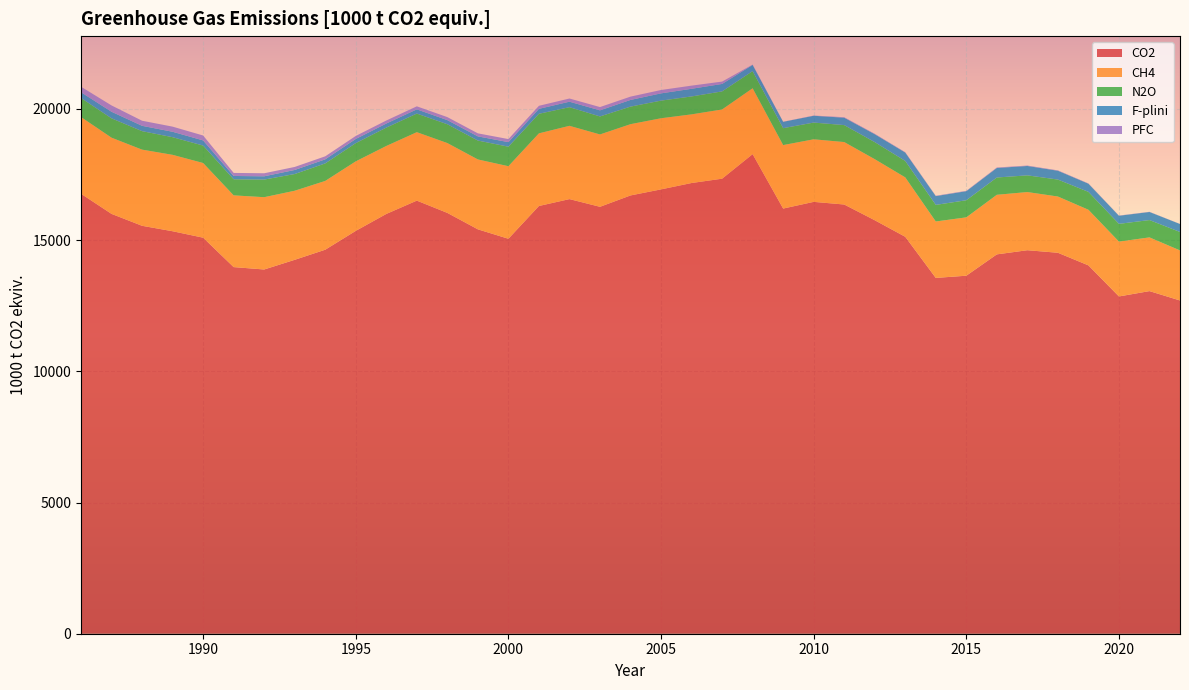

Reading right to left, list all the values displayed in this chart.

CO2: 12701.3	13058.9	12854.9	14039.4	14519.9	14616.7	14458.4	13645.5	13561.3	15128.3	15759.6	16358.8	16459.7	16204.1	18278.5	17343.0	17178.1	16935.6	16704.6	16271.5	16564.7	16302.8	15053.8	15412.5	16039.0	16507.0	15999.4	15354.2	14636.1	14251.2	13882.6	13973.4	15094.5	15340.4	15547.4	16001.3	16767.3
CH4: 1907.9	2047.0	2090.4	2119.5	2143.6	2217.0	2271.4	2223.8	2150.8	2264.8	2327.7	2380.8	2384.6	2420.0	2511.6	2638.8	2617.1	2711.0	2716.6	2758.3	2793.7	2768.7	2764.9	2663.9	2662.1	2609.3	2591.0	2649.9	2621.7	2632.5	2755.3	2733.8	2846.1	2911.9	2903.0	2904.7	2924.9
N2O: 703.3	660.7	676.5	682.1	646.4	636.7	658.6	652.7	632.8	626.1	650.3	646.6	637.7	644.6	653.5	688.5	683.0	672.4	669.6	686.1	710.3	745.7	744.3	720.0	717.3	708.5	699.9	695.4	667.7	637.2	671.6	613.3	665.0	672.5	704.4	737.0	726.6
F-plini: 302.6	307.1	307.9	310.9	336.1	357.3	363.3	344.4	333.8	320.0	301.0	281.7	259.4	242.0	236.0	284.2	291.2	276.8	254.0	231.9	208.9	188.3	173.4	159.7	156.6	161.5	155.3	157.7	155.2	154.8	125.3	126.3	196.8	206.8	203.6	250.9	219.7
PFC: 3.9	7.0	8.7	10.6	14.0	15.7	17.8	14.2	13.7	13.8	16.3	18.1	8.7	4.7	13.3	89.6	120.7	127.8	126.5	125.4	121.4	116.2	116.6	115.3	115.1	115.2	114.8	115.2	115.2	115.3	115.2	116.3	186.6	195.4	193.5	240.8	209.6